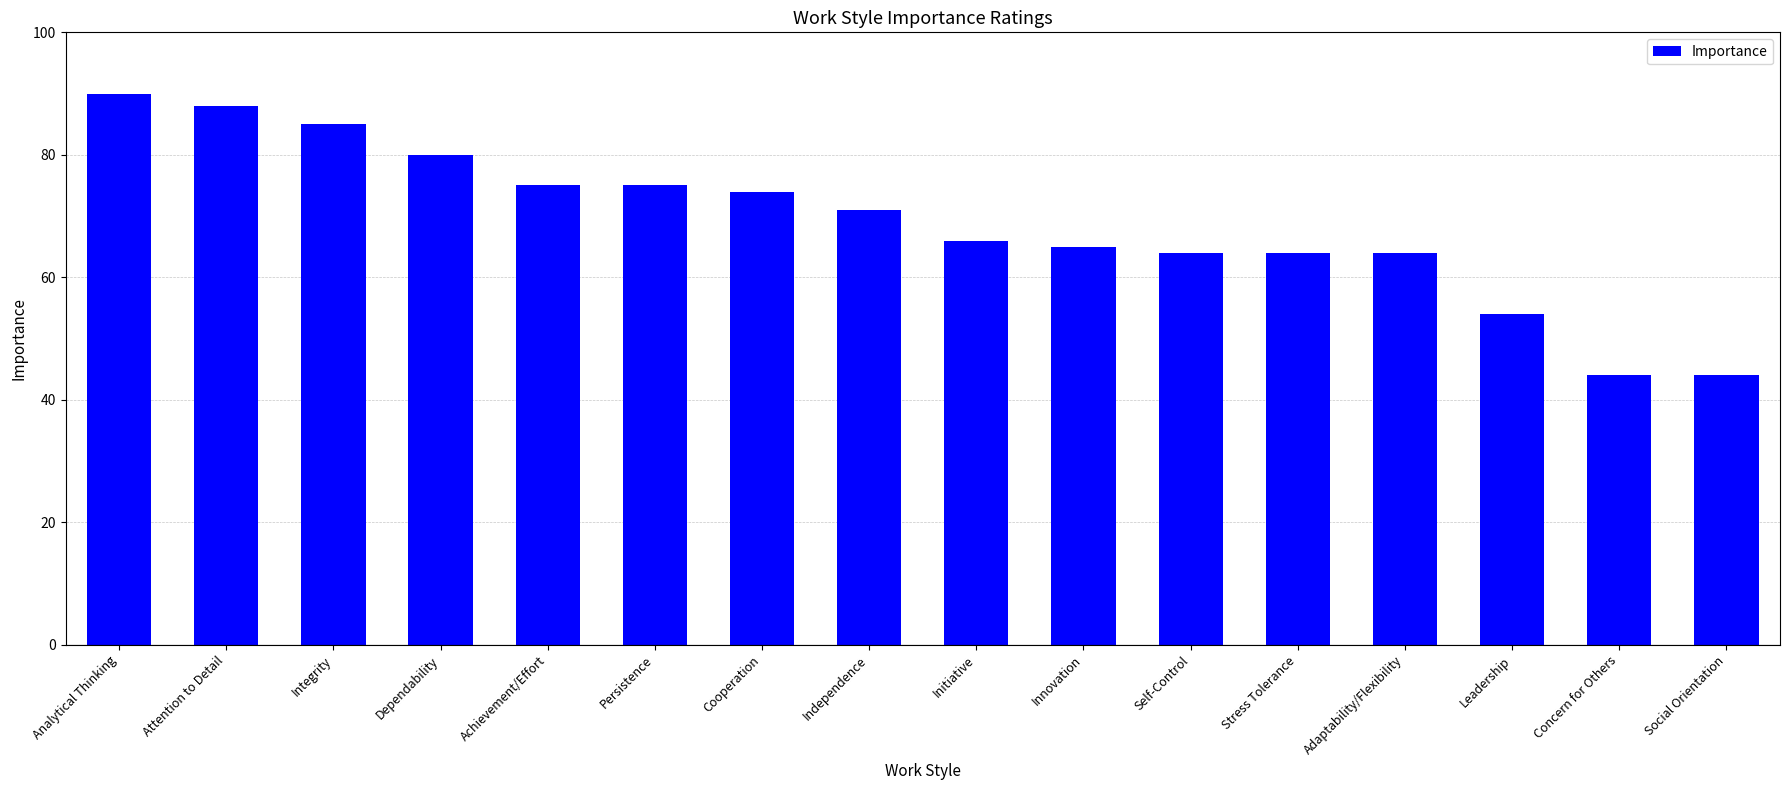

True or false: the data shows 64 at Self-Control.

True